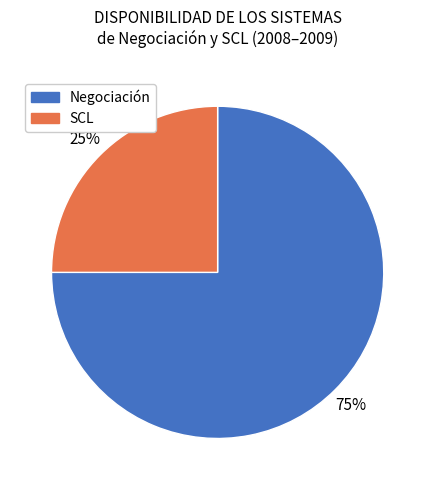

The Negociación slice represents 86% of the pie. True or false?

False